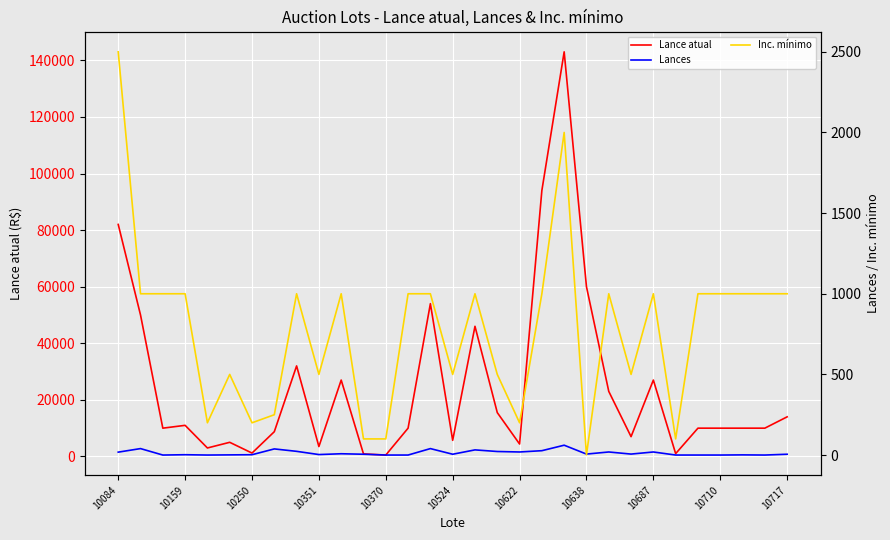

Is the value of Lance atual at 23 greater than the value of Inc. mínimo at 26?

Yes